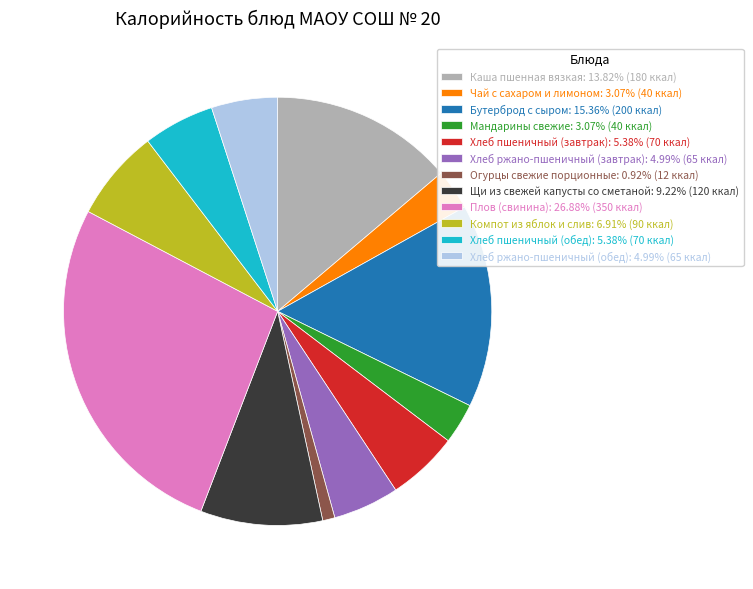

How many segments does this pie chart have?

12